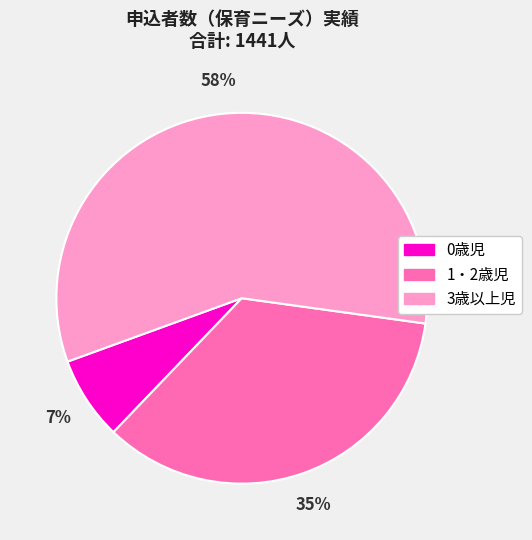

True or false: 1・2歳児 accounts for 35% of the total.

True